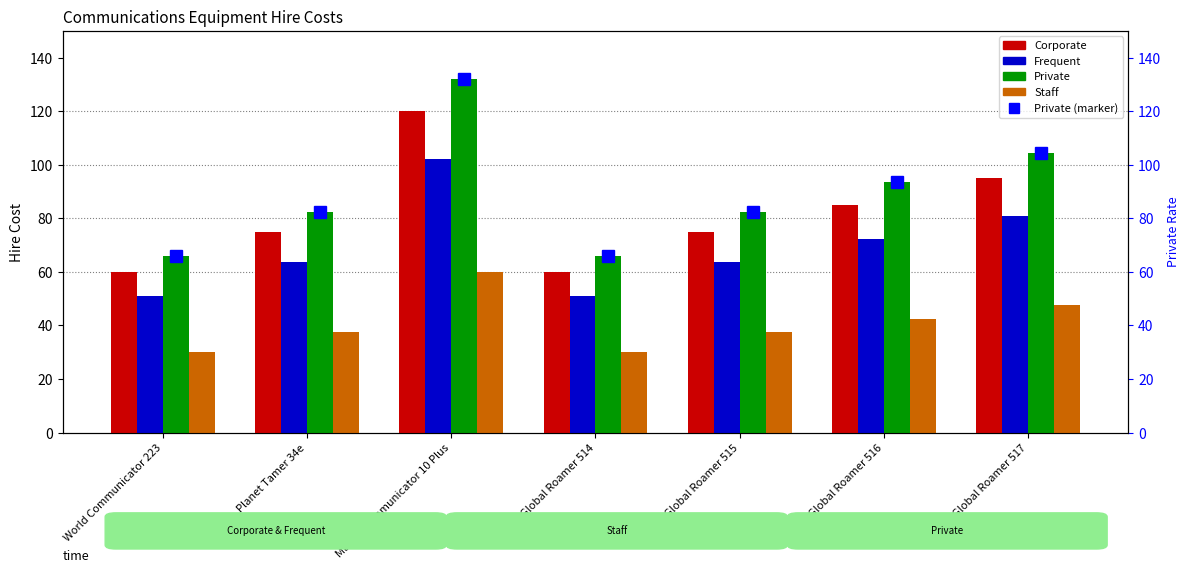

How many values in the Private series are below 82?

2